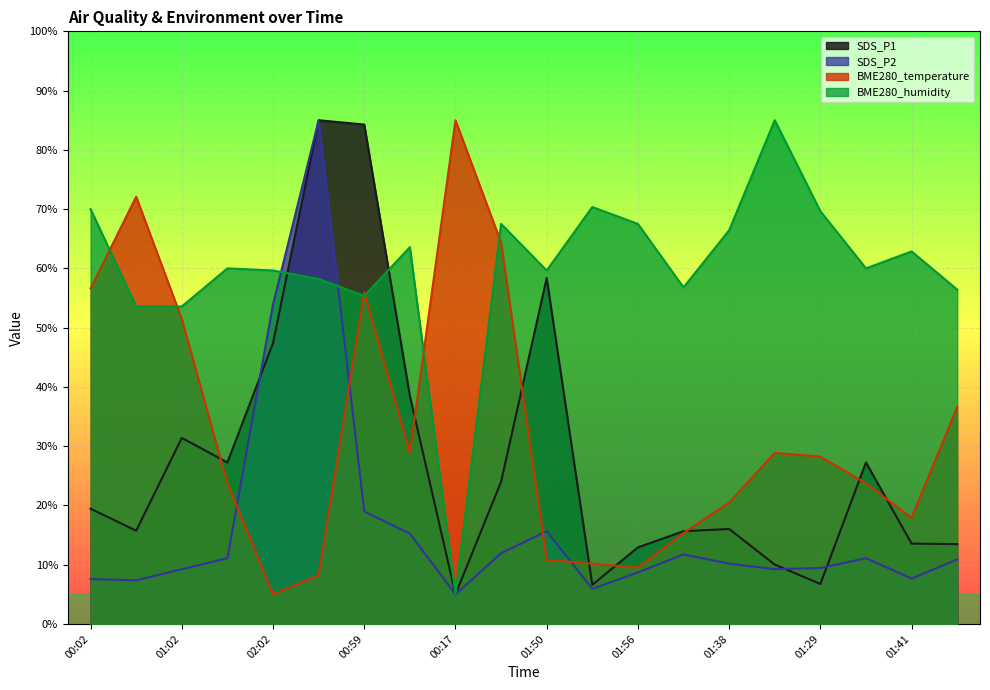

How many interior local valleys does the BME280_temperature series have?

4